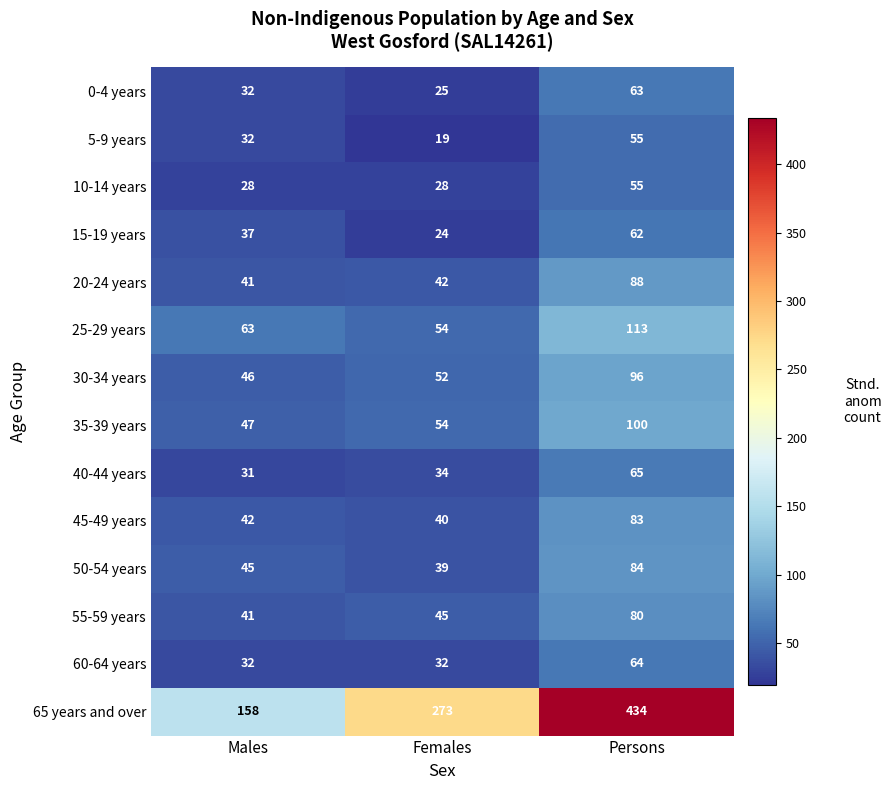

How many data points does each series have?

3